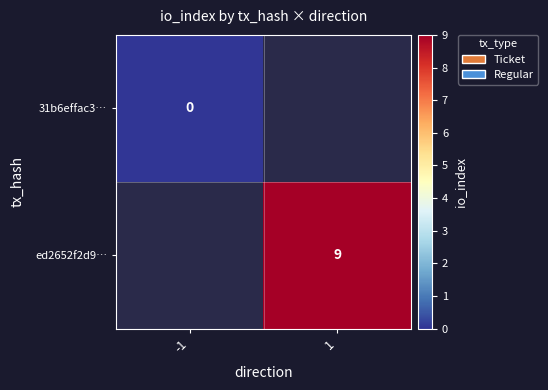

At which category does the chart reach its peak across all series?

1